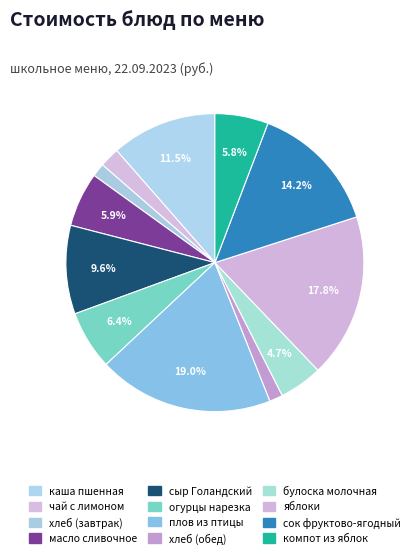

Which category has the smallest portion of the pie?

хлеб (завтрак)